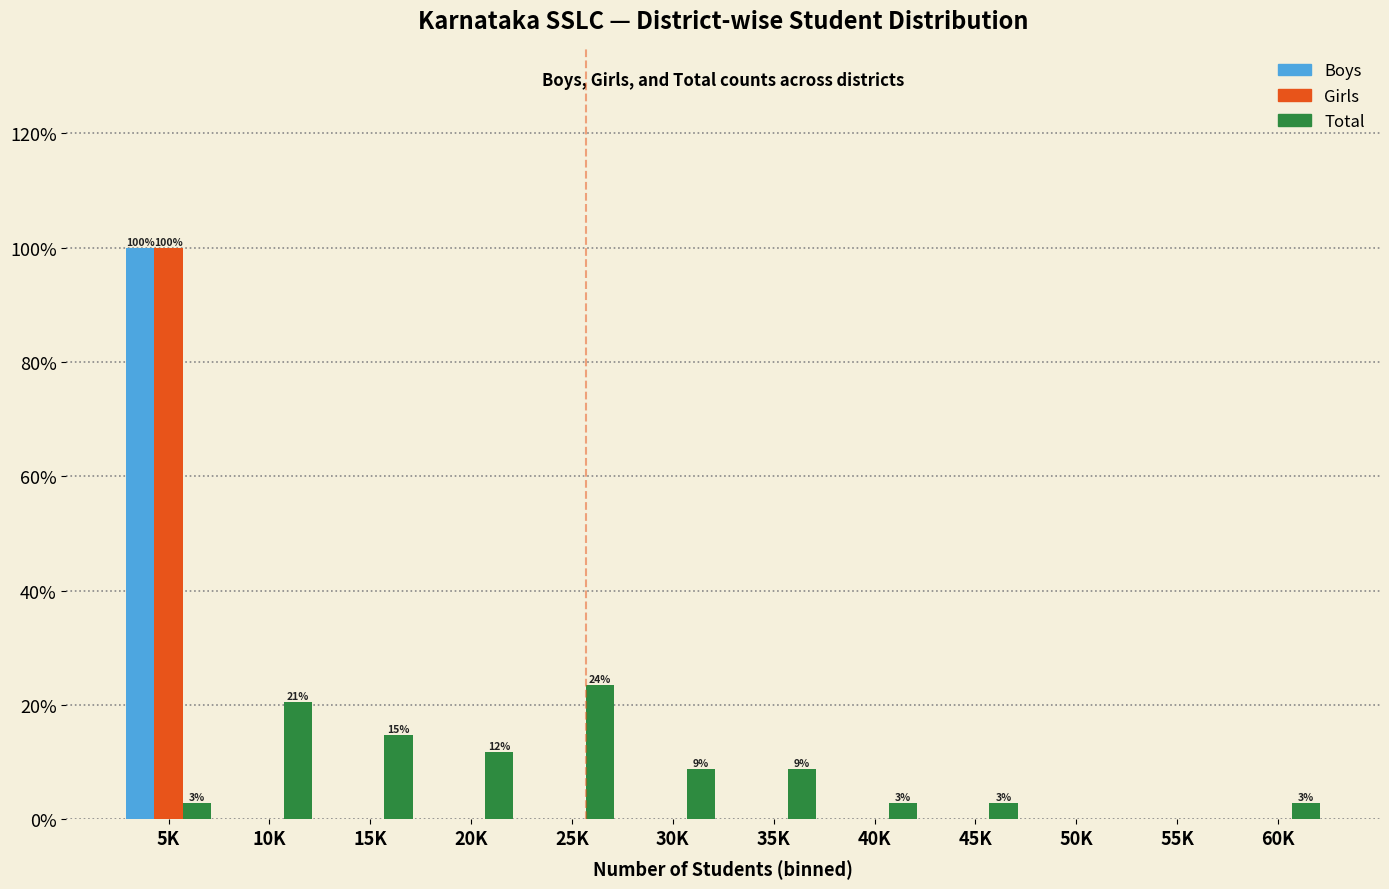

True or false: Total has a value of 21.8 at 15K.

False